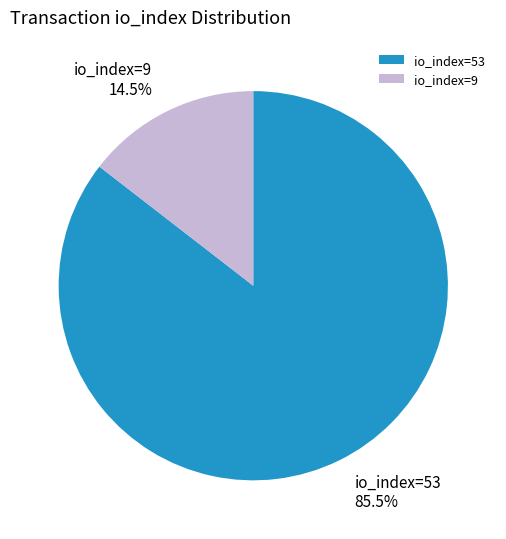

Is io_index=9 the majority of the pie?

No